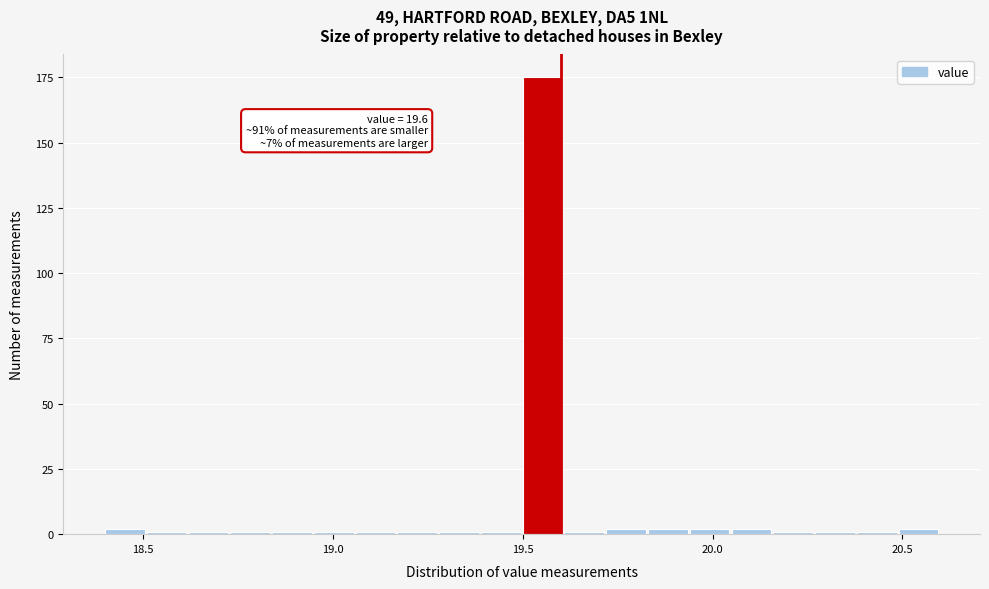

Read against the x-axis, roughly where is the centre of the tallest bar?

19.55